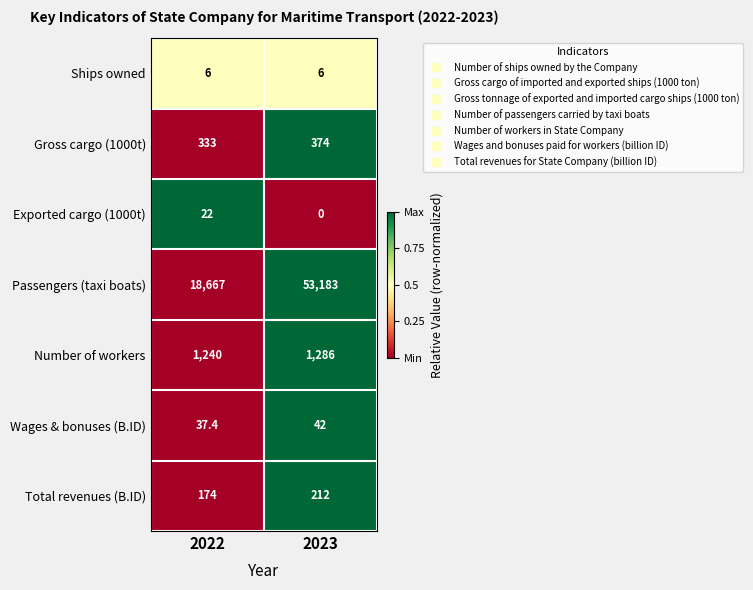

Reading left to right, extract all data points from this chart.

Ships owned: 6.0	6.0
Gross cargo (1000t): 333.0	374.0
Exported cargo (1000t): 22.0	0.0
Passengers (taxi boats): 18667.0	53183.0
Number of workers: 1240.0	1286.0
Wages & bonuses (B.ID): 37.4	42.0
Total revenues (B.ID): 174.0	212.0